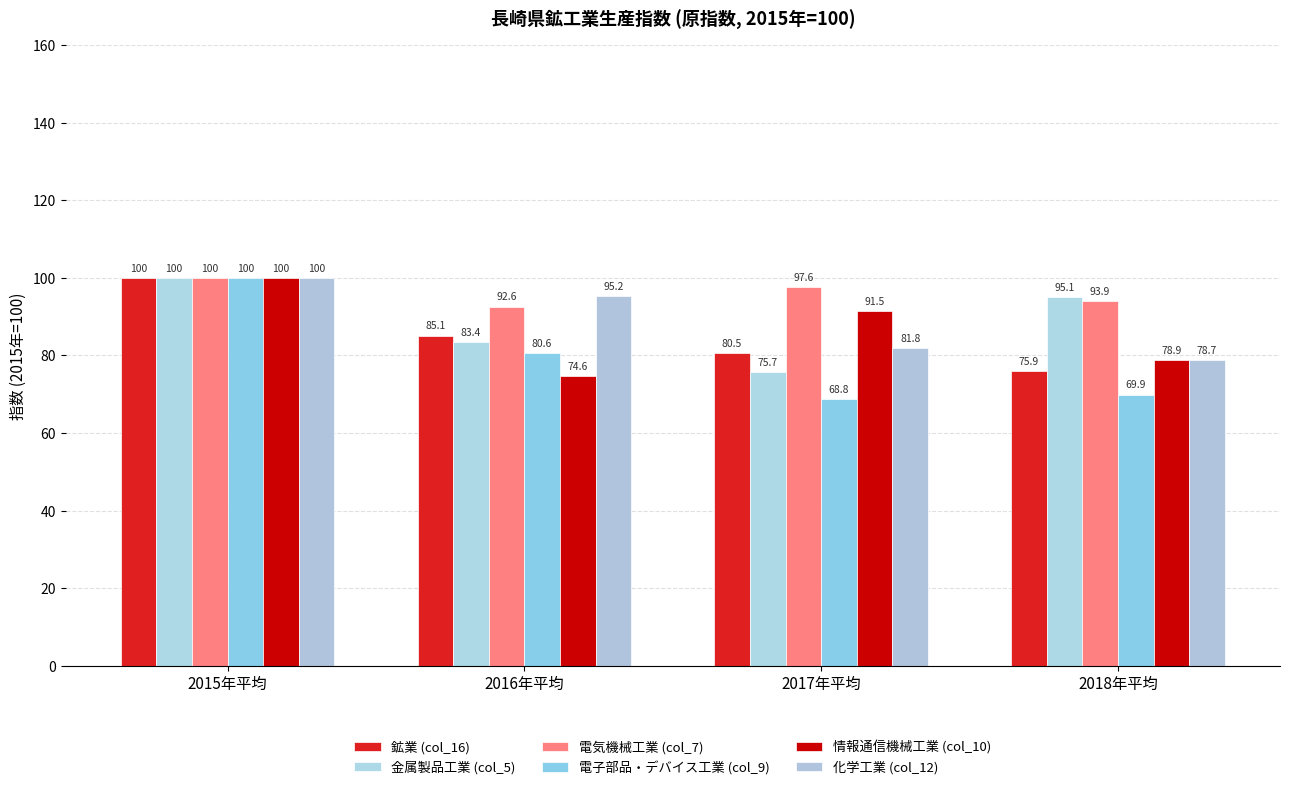

Rank the categories by 情報通信機械工業 (col_10) value from lowest to highest.

2016年平均, 2018年平均, 2017年平均, 2015年平均